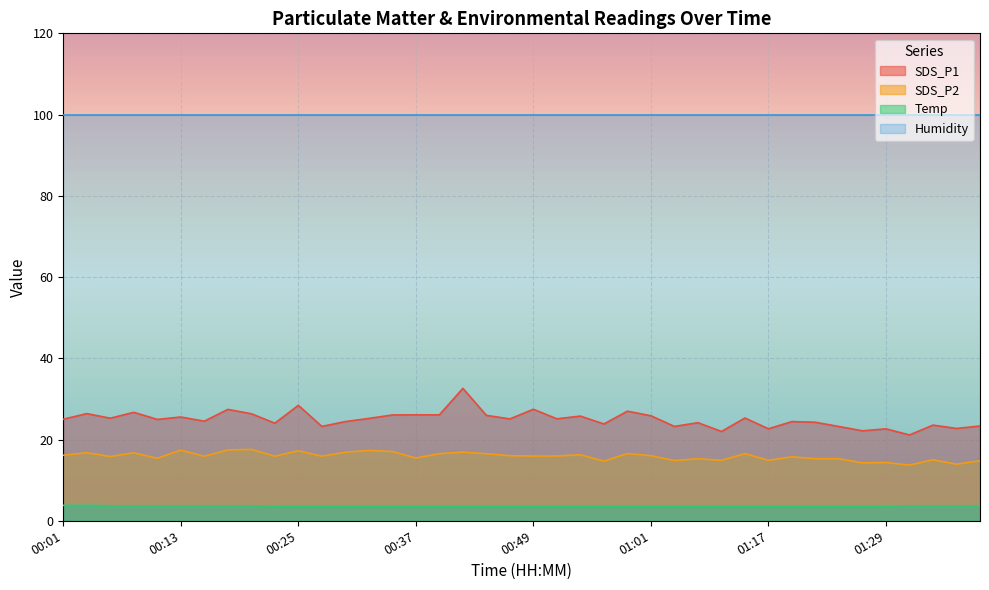

At which label is SDS_P1 closest to 26?

00:35